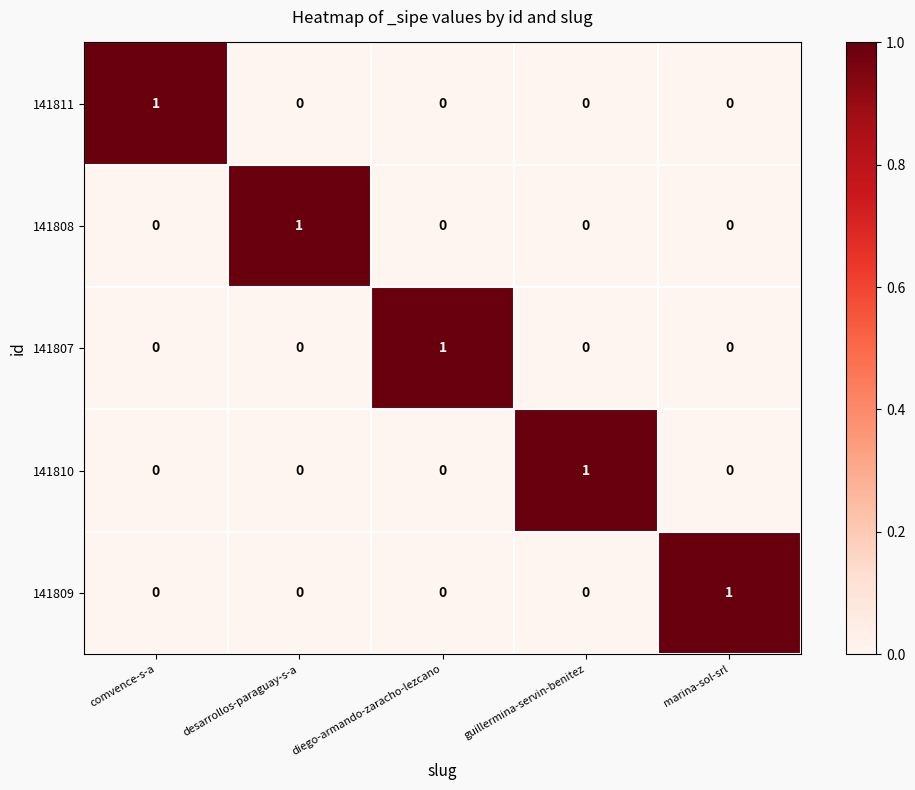

Reading right to left, list all the values displayed in this chart.

141811: 0	0	0	0	1
141808: 0	0	0	1	0
141807: 0	0	1	0	0
141810: 0	1	0	0	0
141809: 1	0	0	0	0